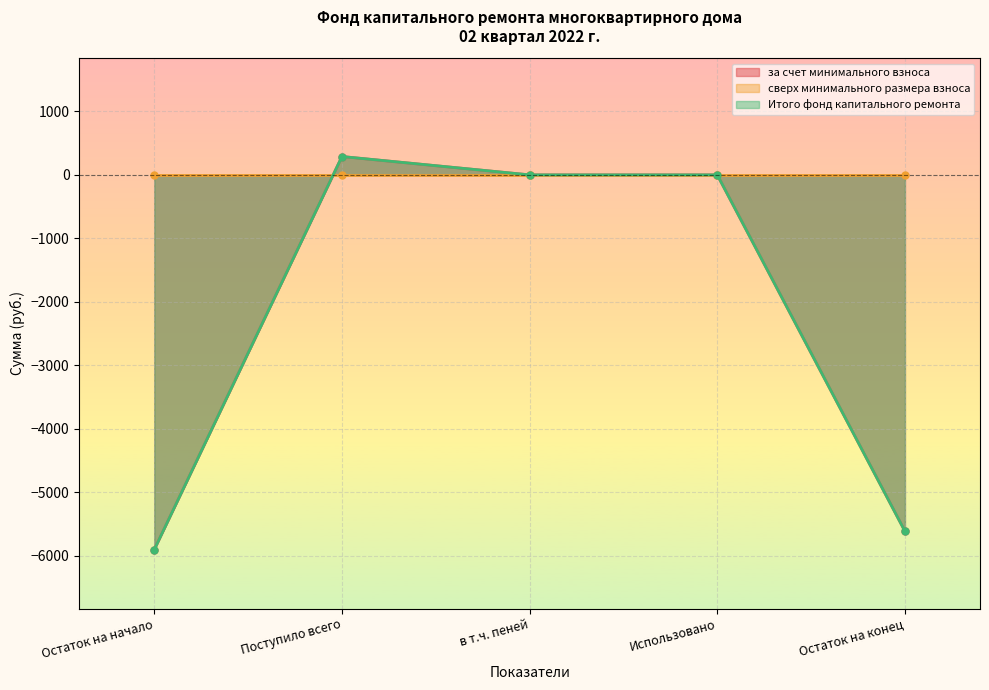

At how many categories does at least one series exceed -3909?

3